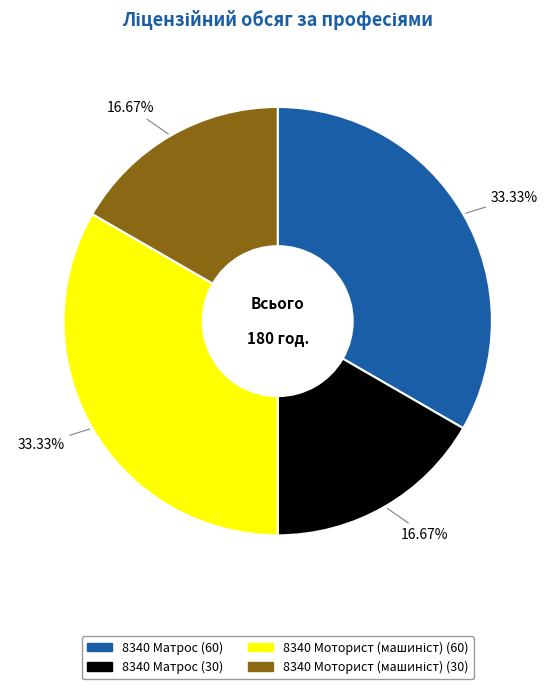

To the nearest percent, what is the average slice percentage?

25%